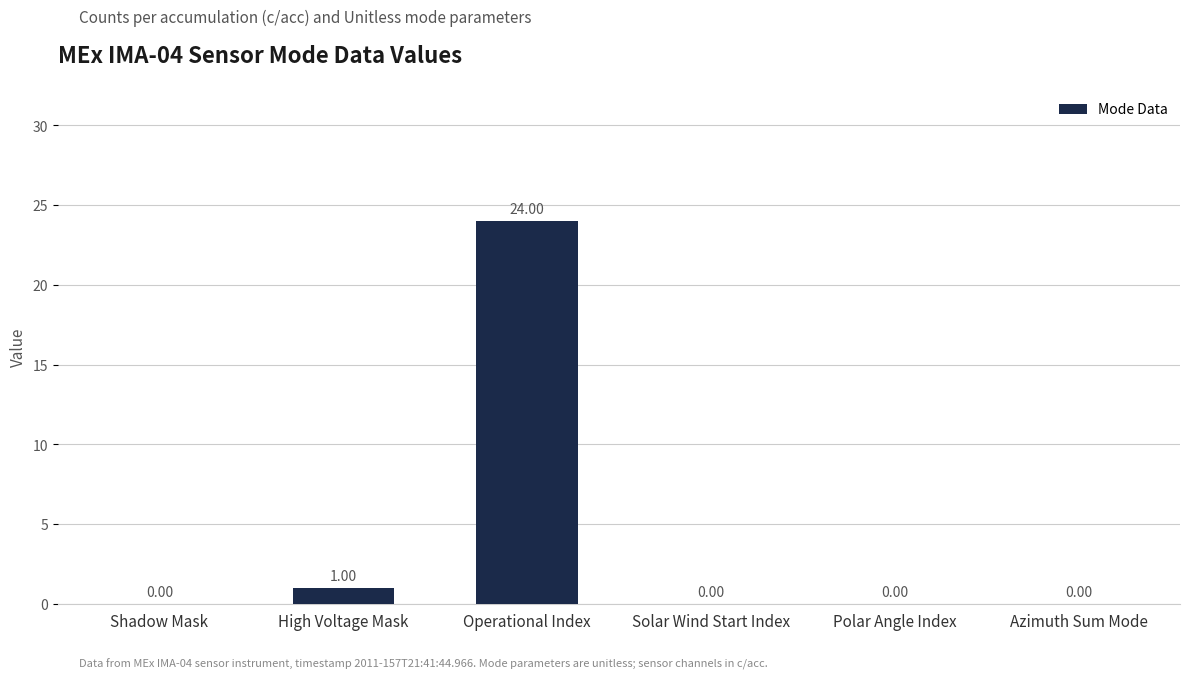

At which category does the chart reach its peak across all series?

Operational Index